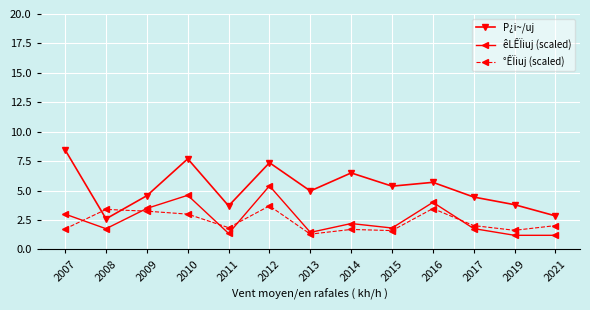

The value of °ÊÏiuj (scaled) at 2017 is 3.0. True or false?

False